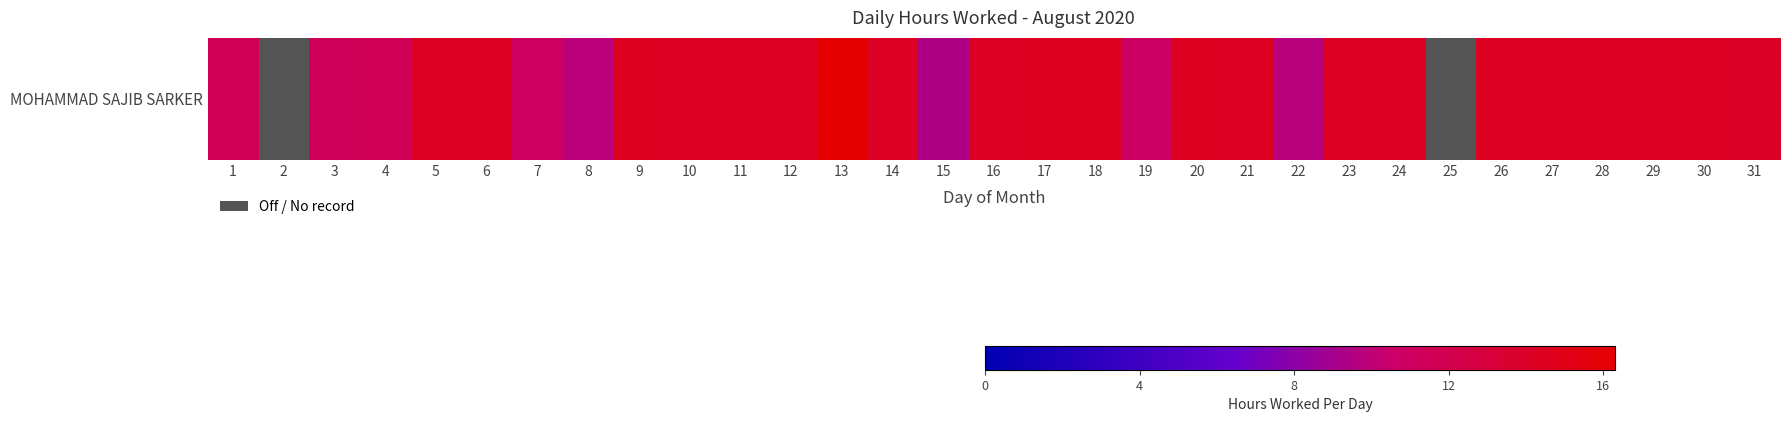

How many values are above zero?

29